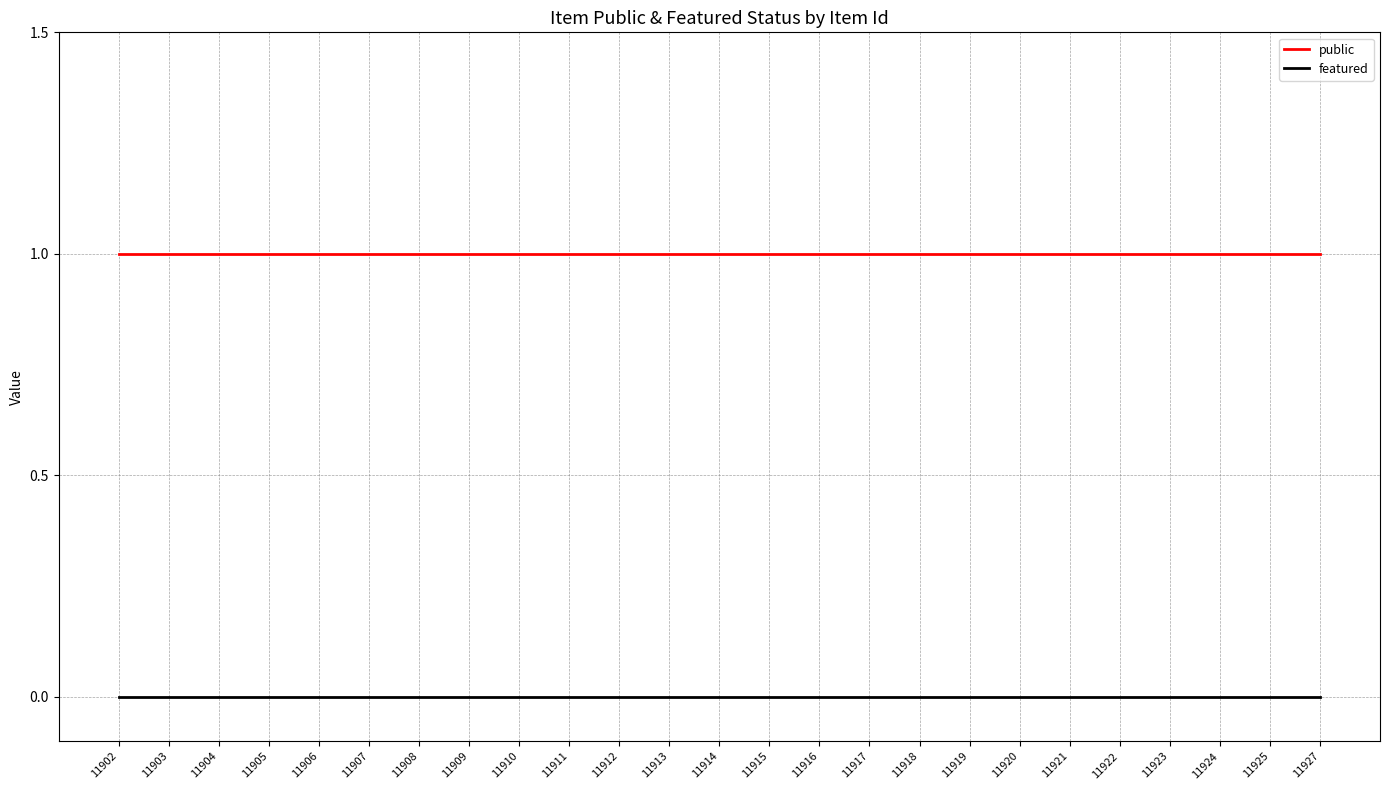

Count the number of categories in the chart.

25